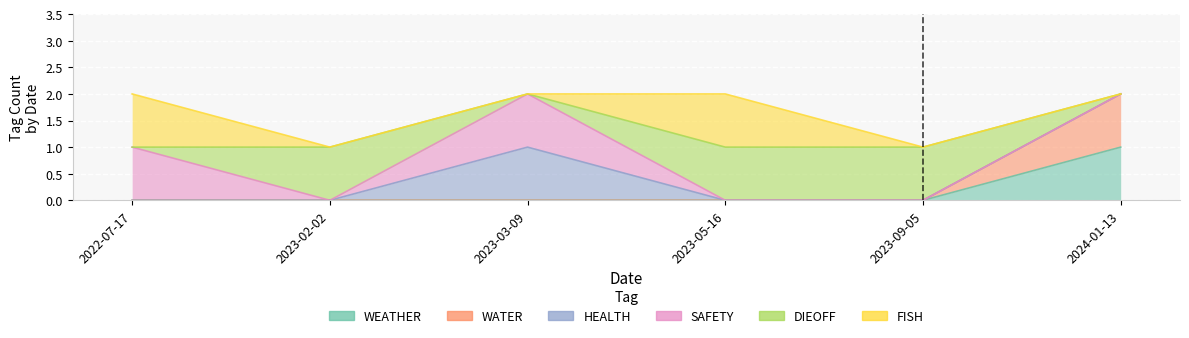

Reading right to left, what are all the values shown in this chart?

WEATHER: 2024-01-13=1	2023-09-05=0	2023-05-16=0	2023-03-09=0	2023-02-02=0	2022-07-17=0
WATER: 2024-01-13=1	2023-09-05=0	2023-05-16=0	2023-03-09=0	2023-02-02=0	2022-07-17=0
HEALTH: 2024-01-13=0	2023-09-05=0	2023-05-16=0	2023-03-09=1	2023-02-02=0	2022-07-17=0
SAFETY: 2024-01-13=0	2023-09-05=0	2023-05-16=0	2023-03-09=1	2023-02-02=0	2022-07-17=1
DIEOFF: 2024-01-13=0	2023-09-05=1	2023-05-16=1	2023-03-09=0	2023-02-02=1	2022-07-17=0
FISH: 2024-01-13=0	2023-09-05=0	2023-05-16=1	2023-03-09=0	2023-02-02=0	2022-07-17=1